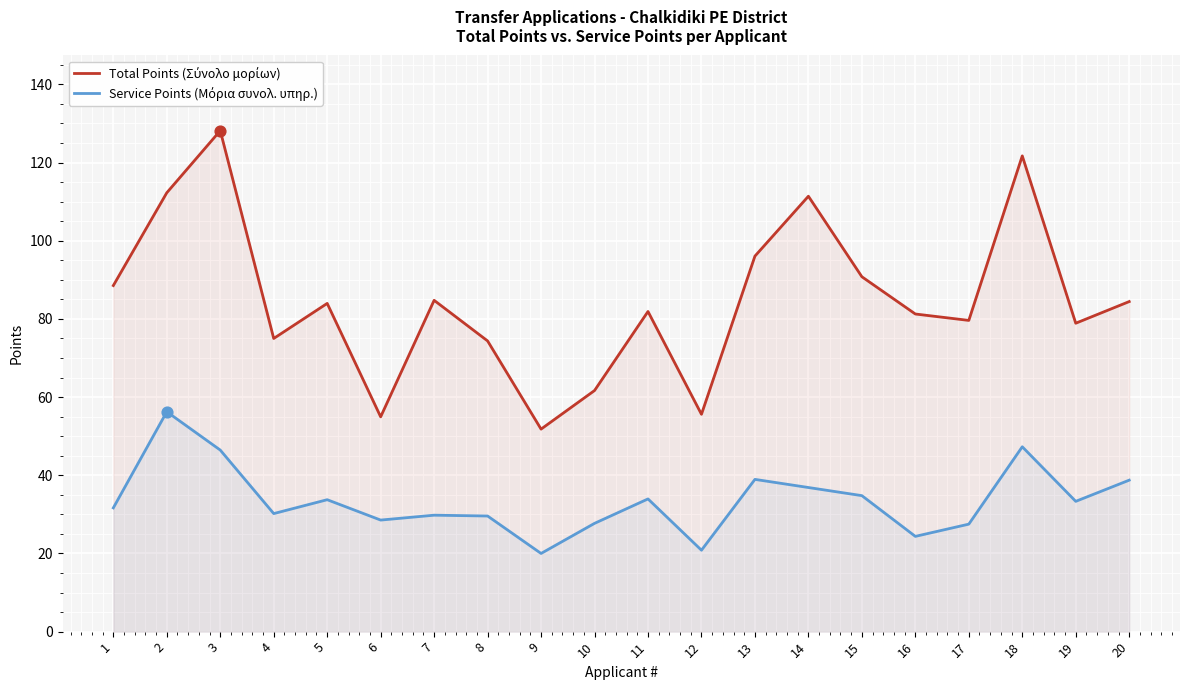

What is the total value across all series at 3?

174.6